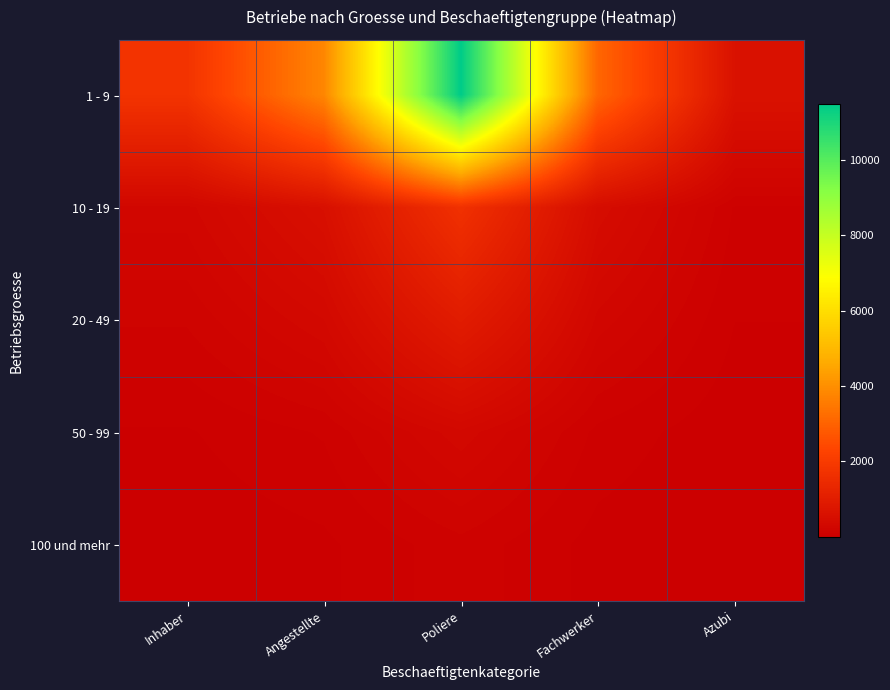

Reading right to left, list all the values displayed in this chart.

1 - 9: Azubi=626.0	Fachwerker=3081.0	Poliere=11473.1	Angestellte=3806.5	Inhaber=1761.2
10 - 19: Azubi=90.9	Fachwerker=447.3	Poliere=1665.6	Angestellte=552.6	Inhaber=255.7
20 - 49: Azubi=52.6	Fachwerker=258.8	Poliere=963.6	Angestellte=319.7	Inhaber=147.9
50 - 99: Azubi=16.7	Fachwerker=82.4	Poliere=306.7	Angestellte=101.7	Inhaber=47.1
100 und mehr: Azubi=6.8	Fachwerker=33.6	Poliere=125.0	Angestellte=41.5	Inhaber=19.2